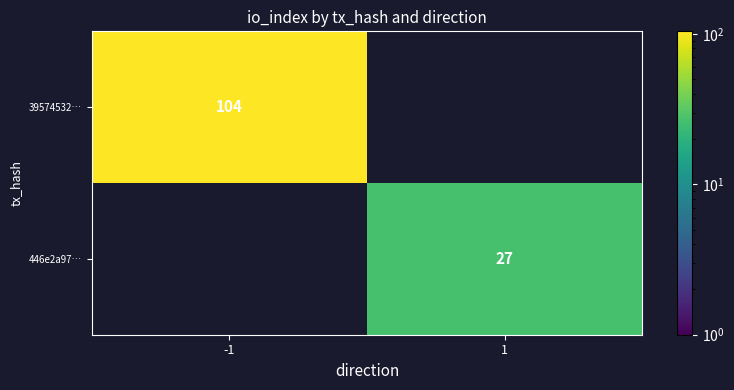

The value of 39574532… at -1 is 104. True or false?

True